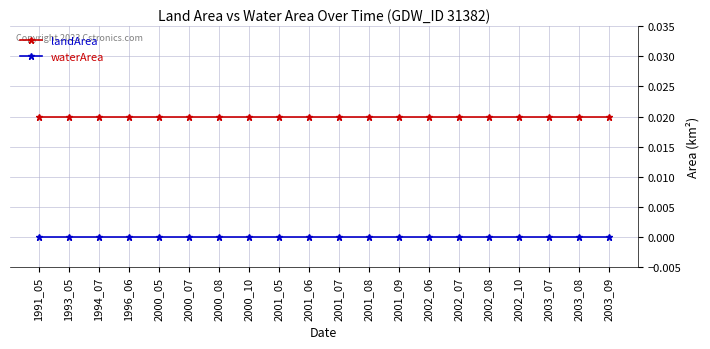

At how many categories does at least one series exceed 0?

20